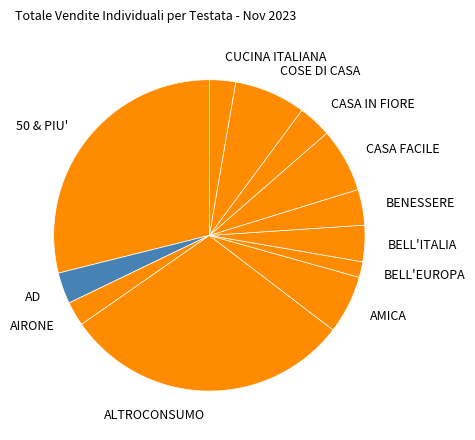

Is ALTROCONSUMO the majority of the pie?

No